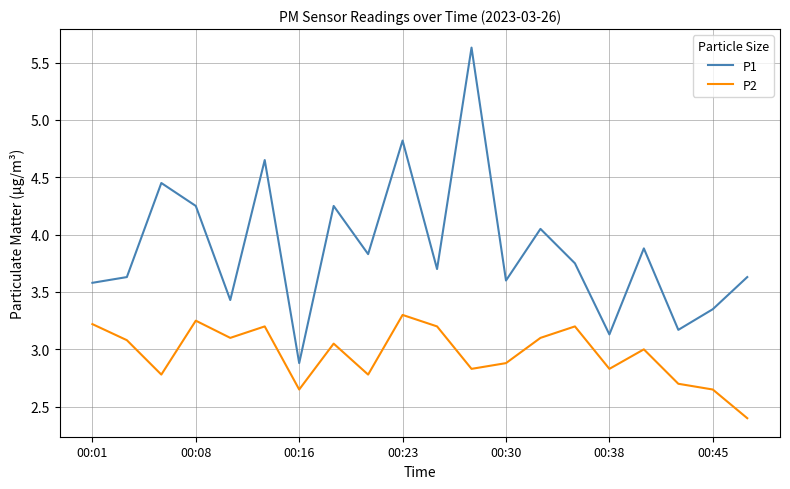

Is this an area chart (filled region under the line)?

No